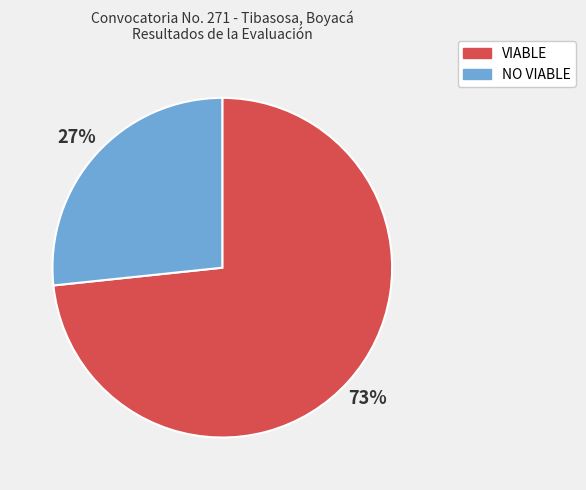

What percentage is the NO VIABLE slice, to the nearest percent?

27%